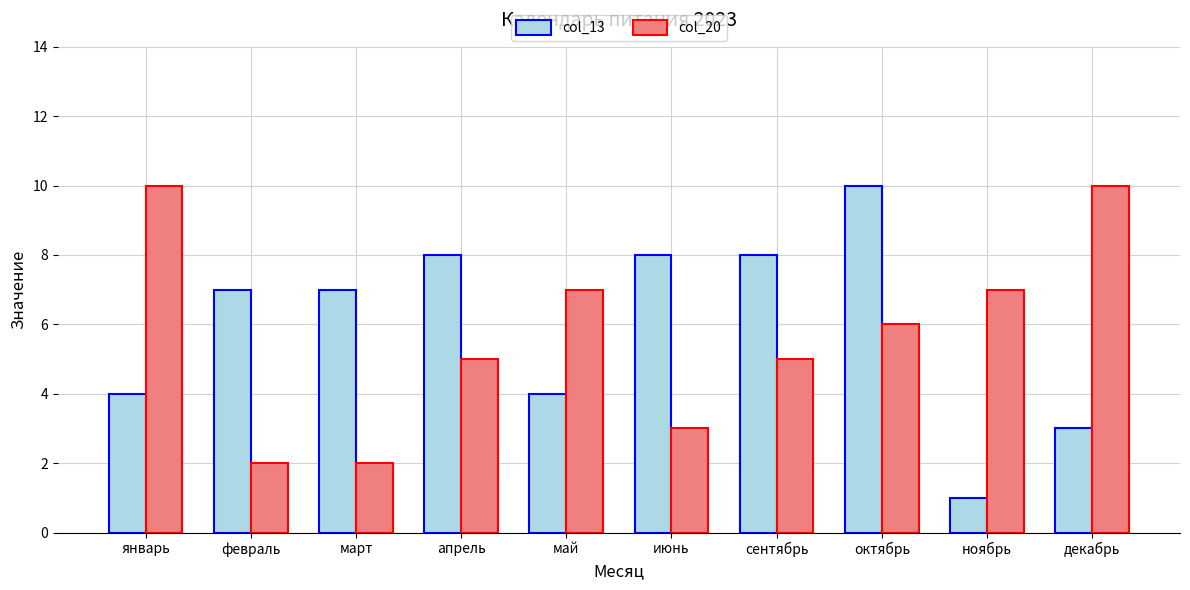

Is it true that col_20 equals 10 at ноябрь?

False